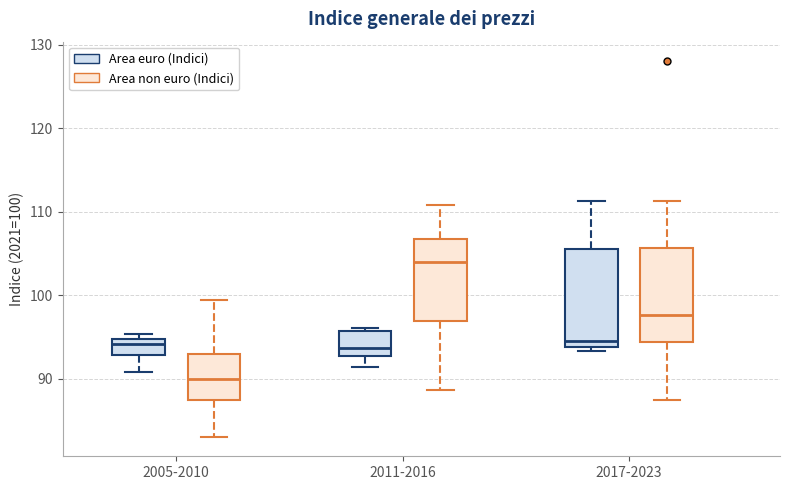

Where is the lower edge of the box for 2011-2016 (Area euro (Indici)) on the y-axis? The values are not printed on the chart, so give them approximately, as read against the axis.

93